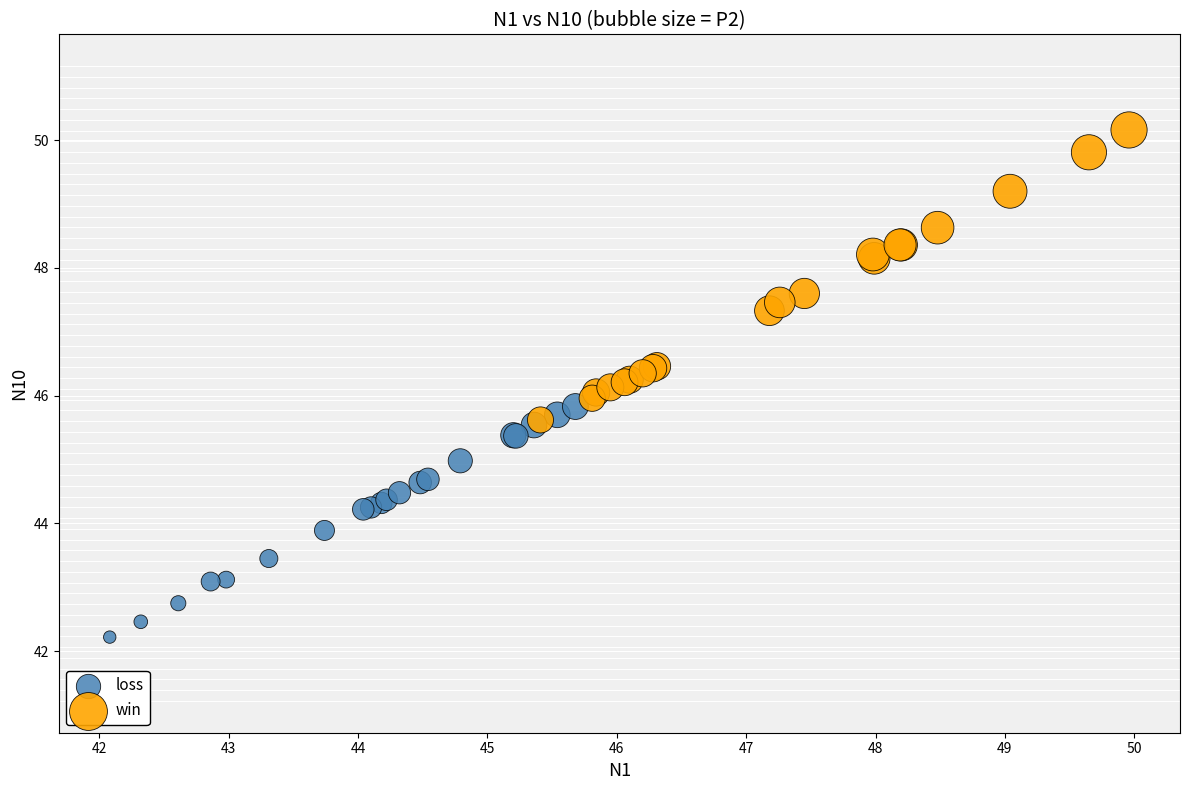

What are all the series names shown in the legend?

loss, win